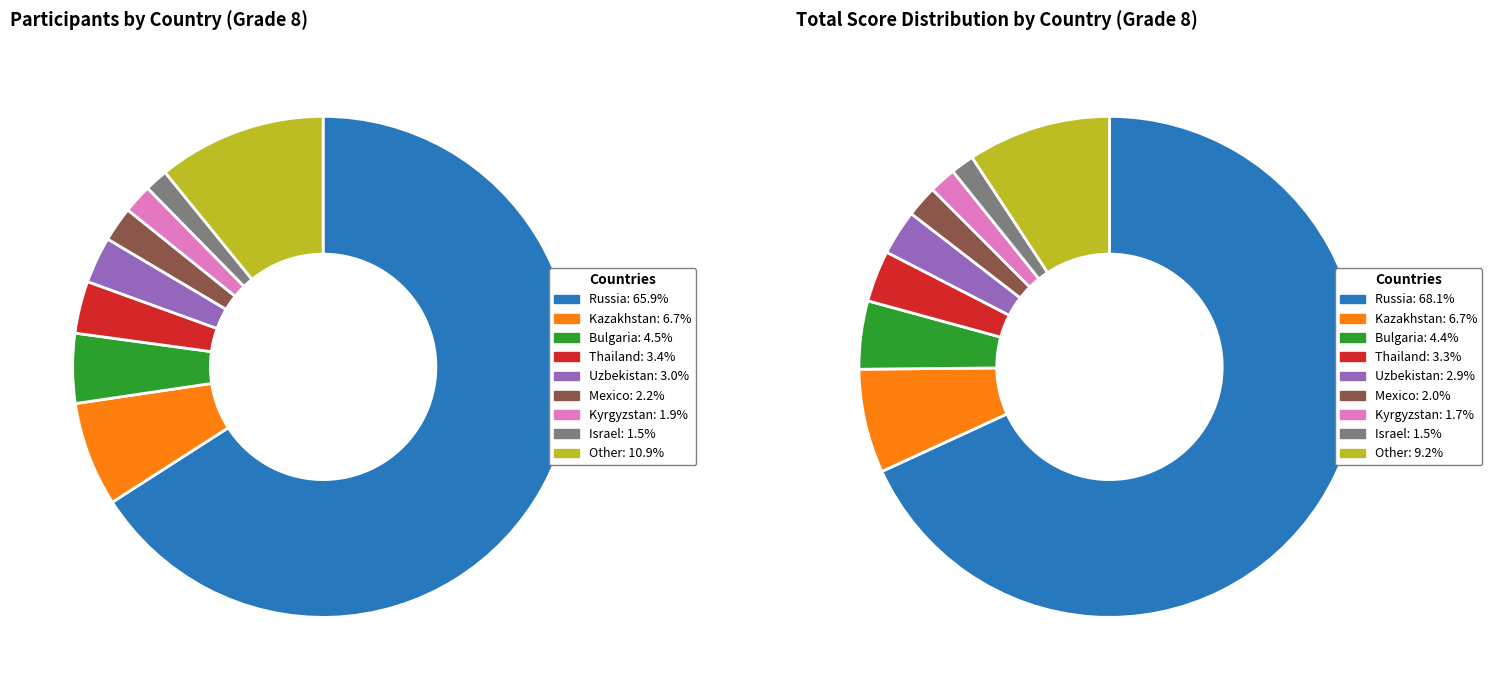

What percentage do Mexico and Bulgaria together represent?

6.7%